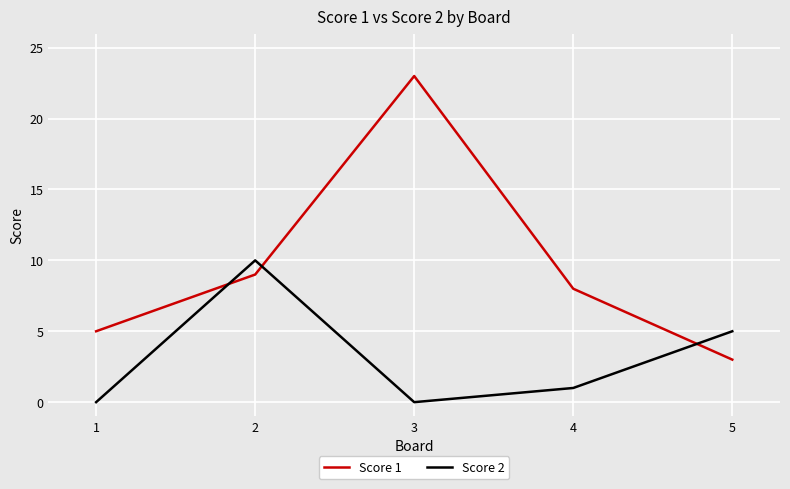

How many lines are shown in the chart?

2